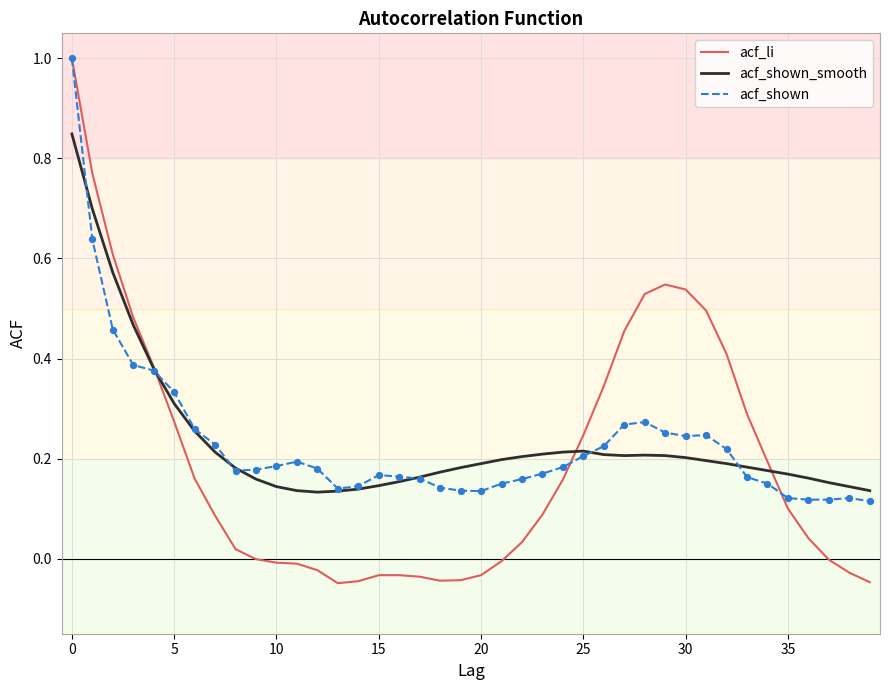

Which series has the largest range (max minus min)?

acf_li